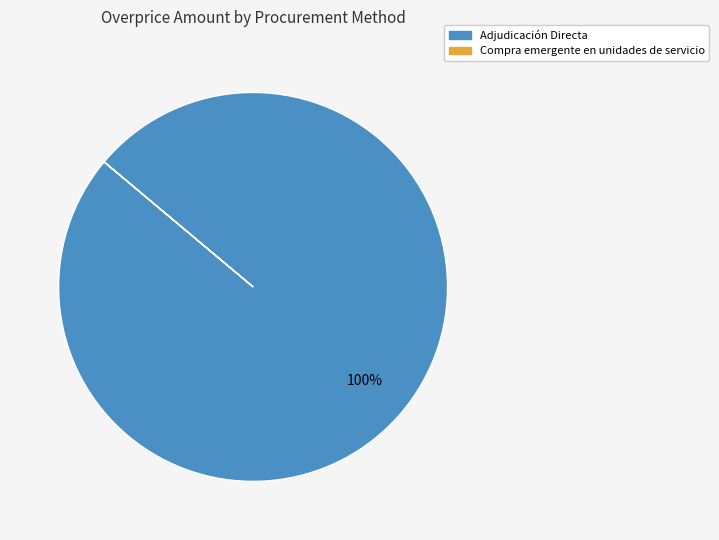

Is there a majority slice in this chart?

Yes